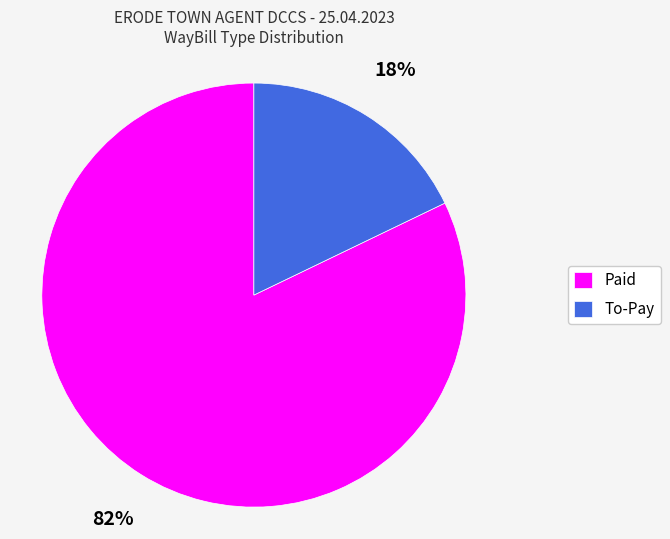

True or false: To-Pay accounts for 7% of the total.

False